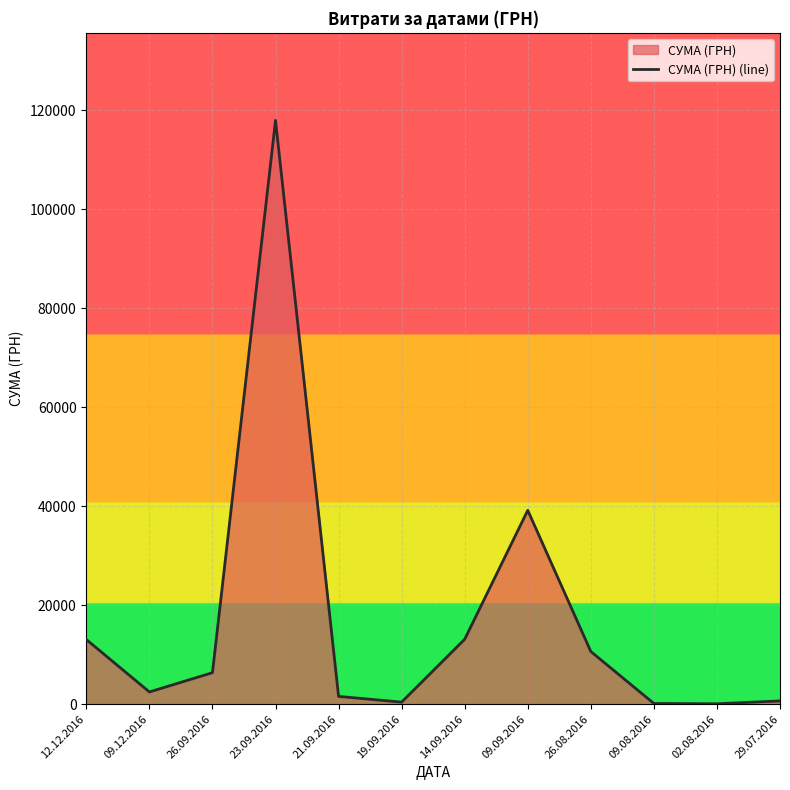

Reading right to left, extract all data points from this chart.

648.4	73.6	135.0	10625.7	39150.8	13105.1	407.8	1565.0	117912.0	6352.5	2460.0	13050.0